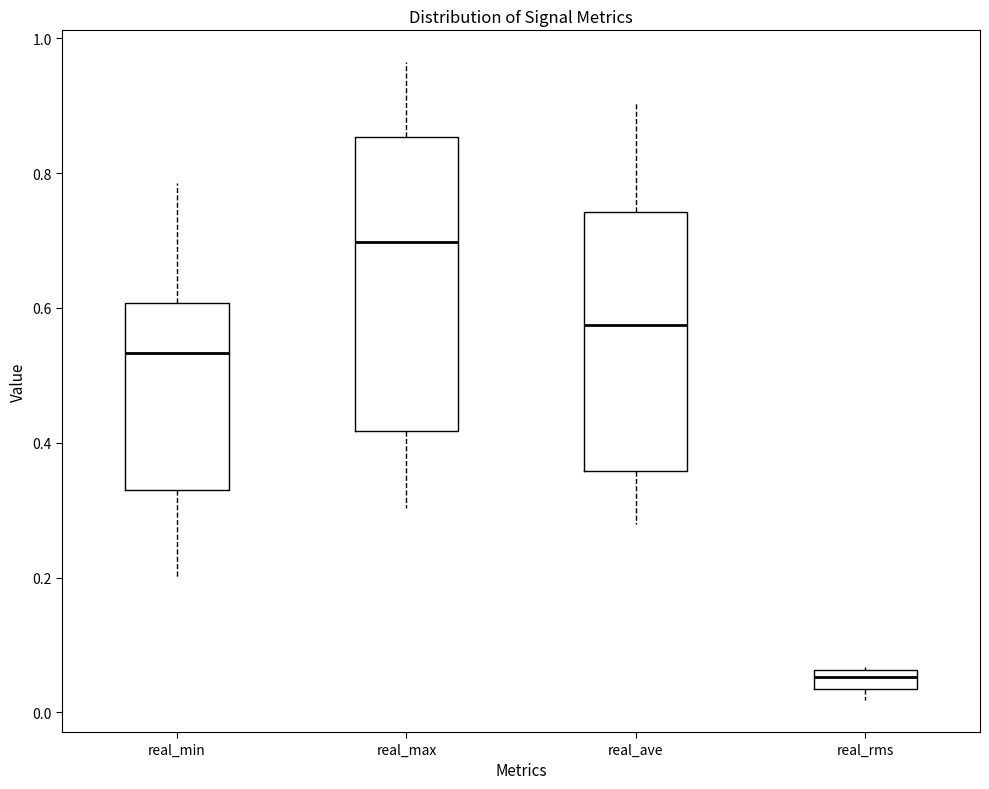

Which box is the tallest, from its lower edge to its upper edge?

real_max